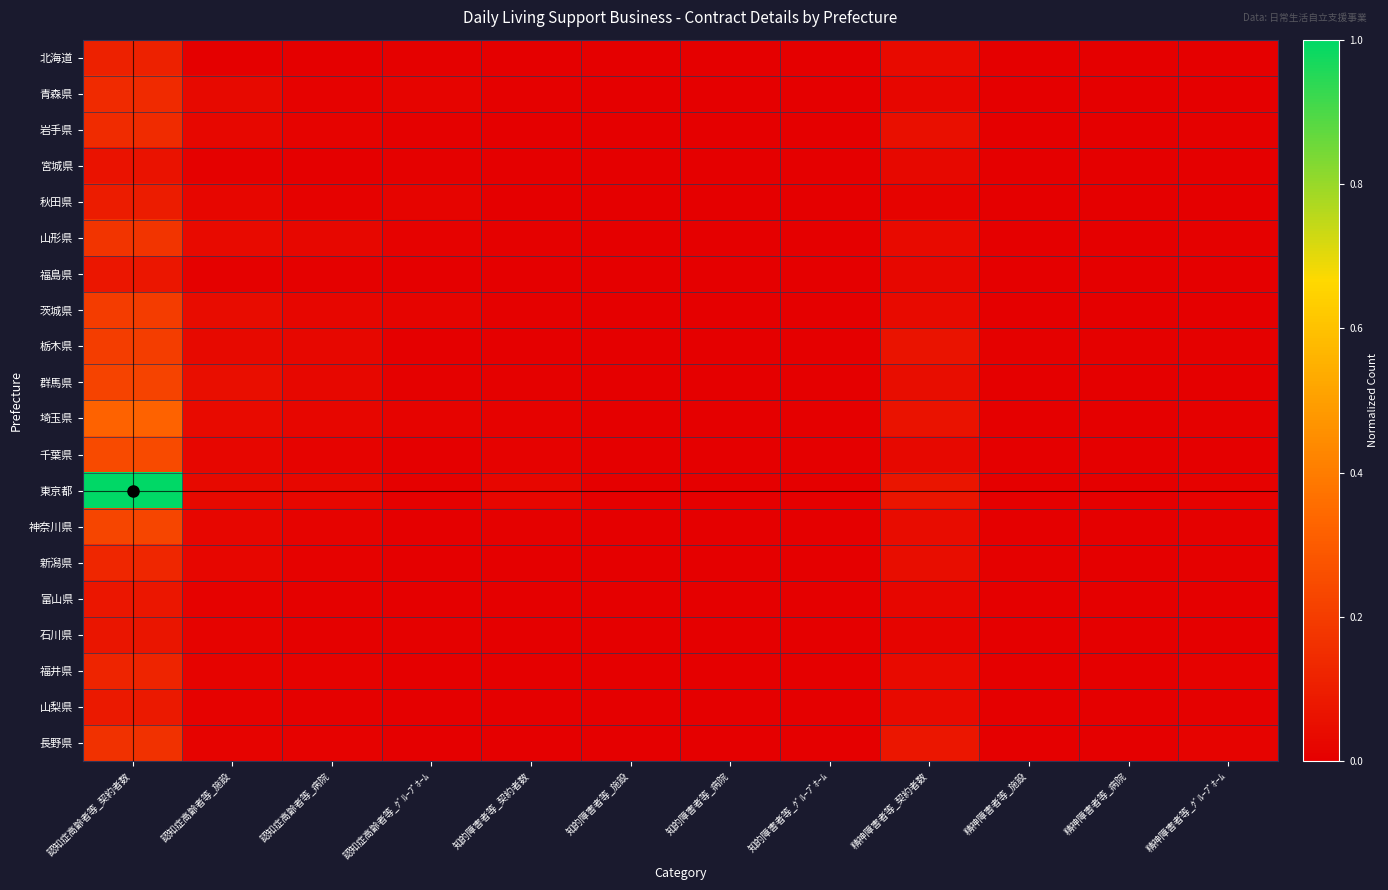

Which category has the highest value across all series?

認知症高齢者等_契約者数